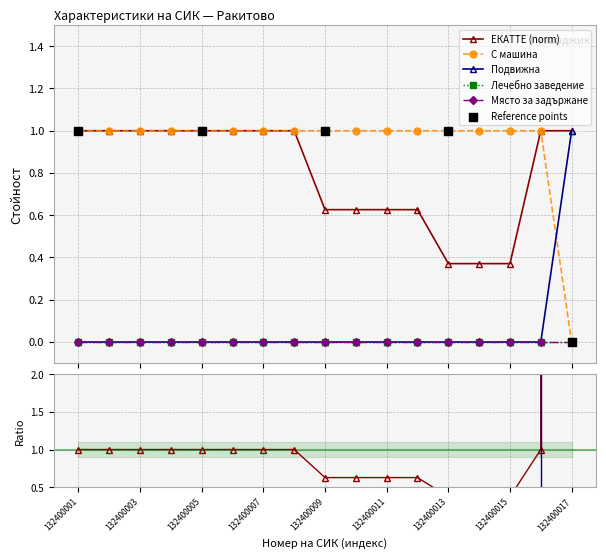

Is the value of С машина at 132400016 greater than the value of ЕКАТТЕ at 132400016?

No